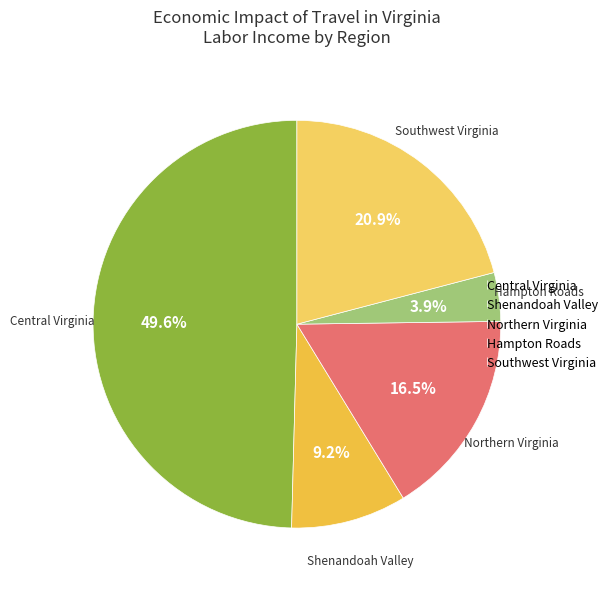

What is the total percentage of Hampton Roads and Southwest Virginia?

24.8%